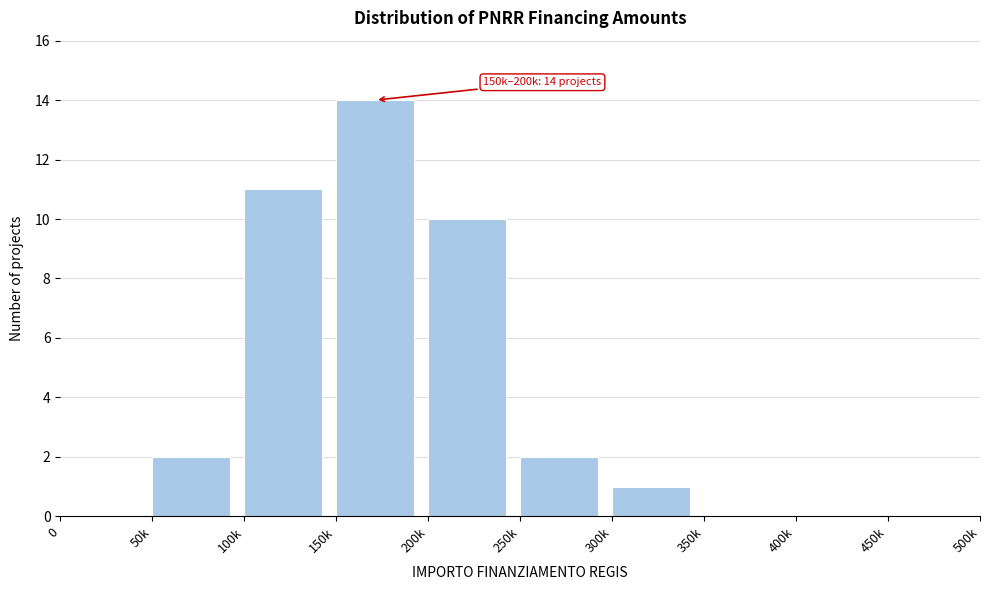

Reading left to right, extract all data points from this chart.

0=0	50k=2	100k=11	150k=14	200k=10	250k=2	300k=1	350k=0	400k=0	450k=0